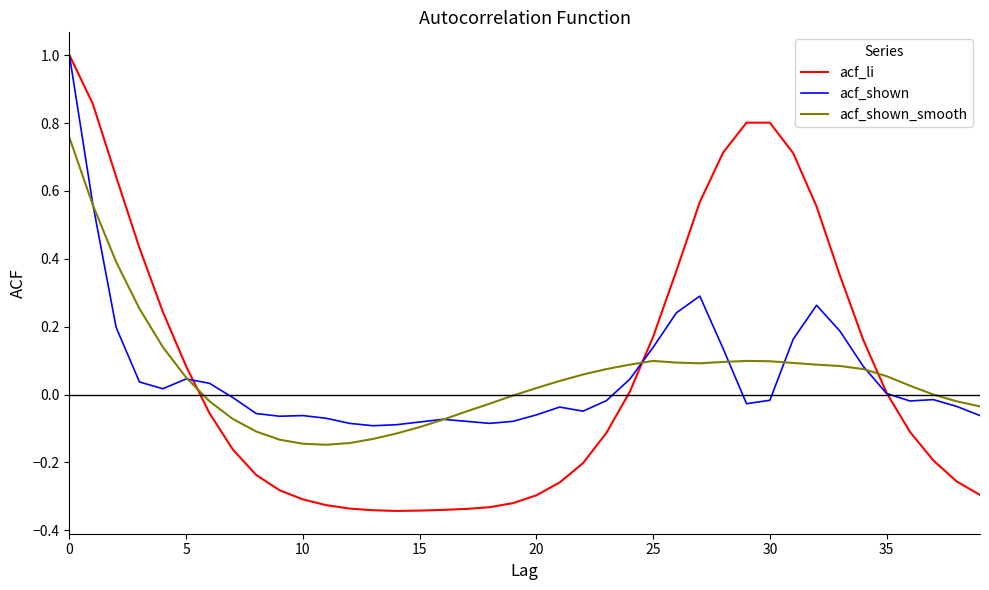

What is the maximum value for acf_li?

1.0